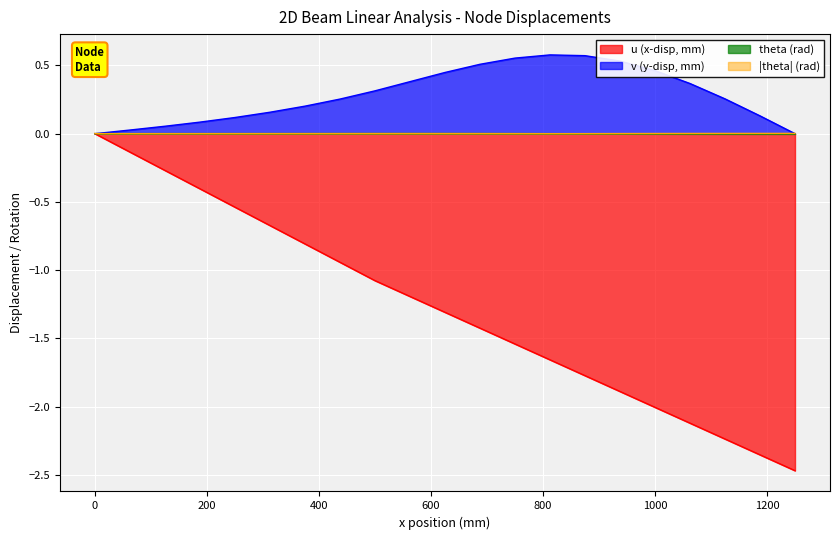

What is the label of the 6th point from the right?

937.5